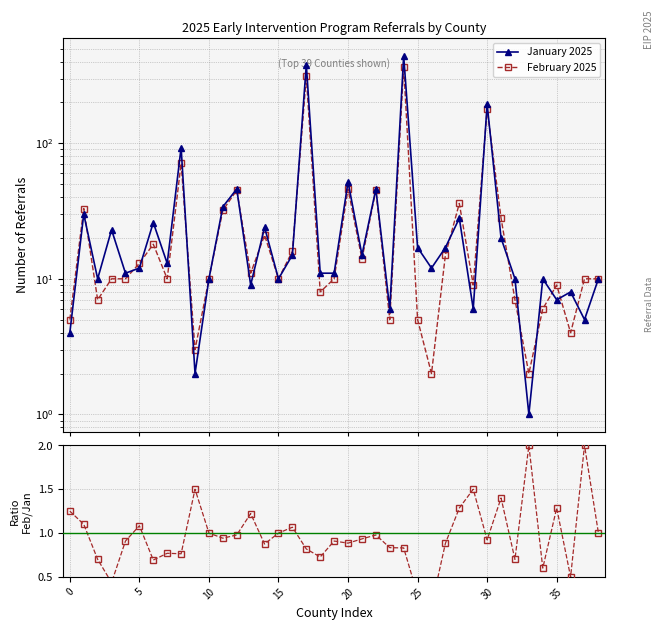

How many intersections are there between January 2025 and February 2025?

16